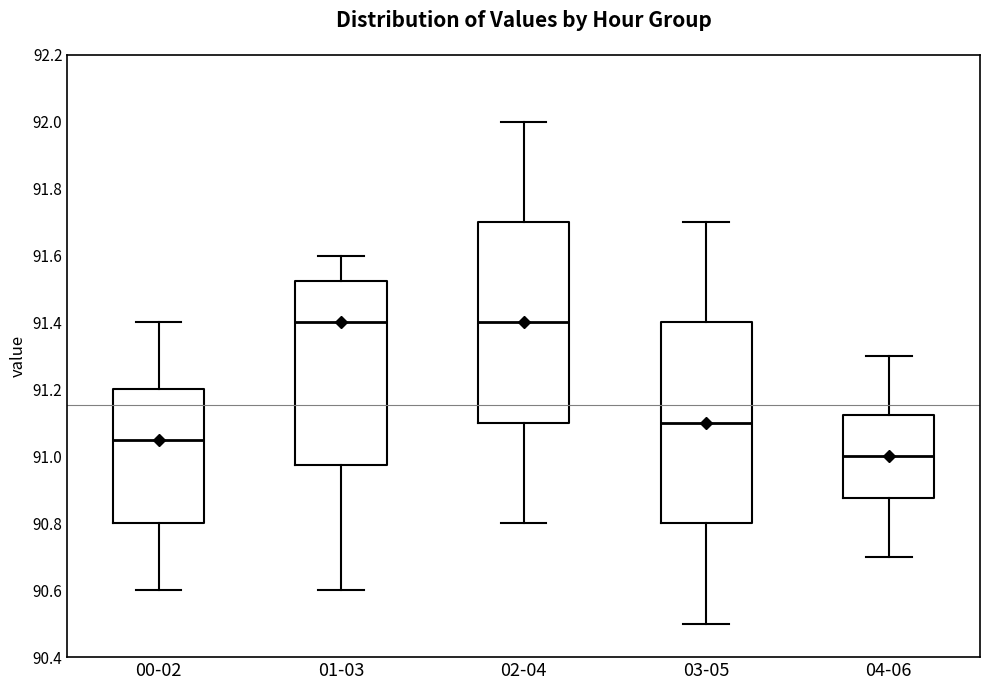

Reading left to right, transcribe this box plot: for each box, give where its median line is, the range the box spans, and where its two whiskers end, as read against the y-axis. The values are not printed on the chart, so give them approximately, as read against the axis.

00-02: median 91.06, box 90.80 to 91.20, whiskers 90.60 to 91.40
01-03: median 91.40, box 90.98 to 91.52, whiskers 90.60 to 91.60
02-04: median 91.40, box 91.10 to 91.70, whiskers 90.80 to 92.00
03-05: median 91.10, box 90.80 to 91.40, whiskers 90.50 to 91.70
04-06: median 91.00, box 90.88 to 91.12, whiskers 90.70 to 91.30